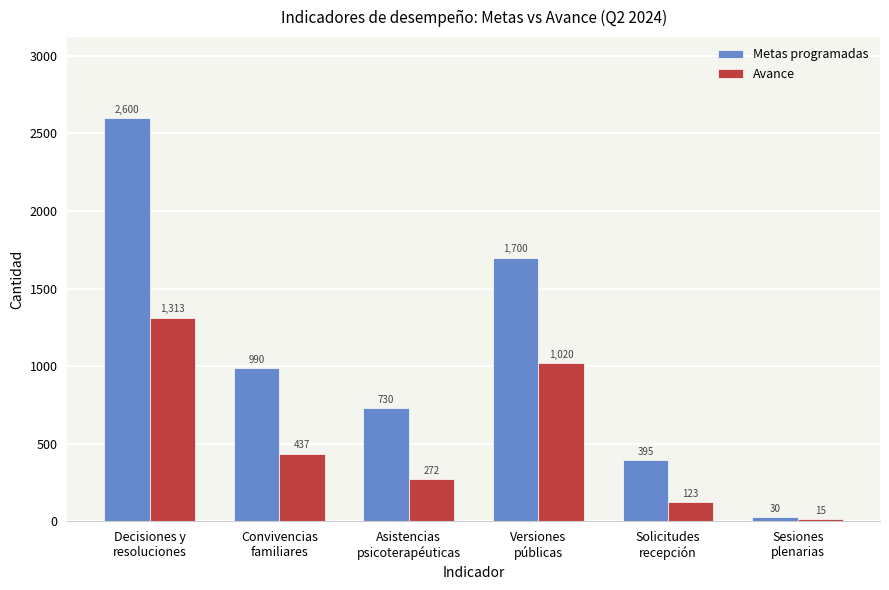

Is it true that Metas programadas equals 688 at Solicitudes
recepción?

False